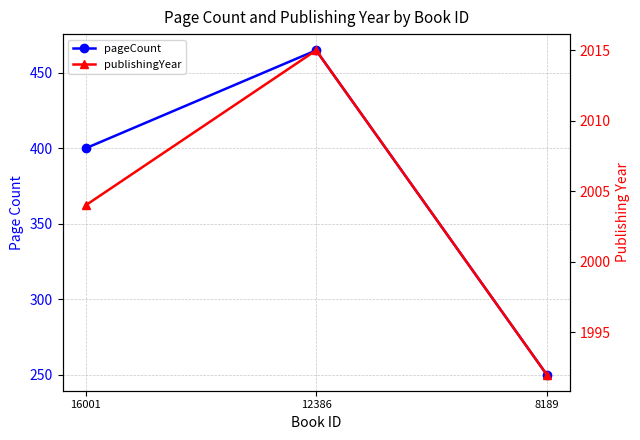

What is the sum of the publishingYear values at 12386 and 8189?

4007